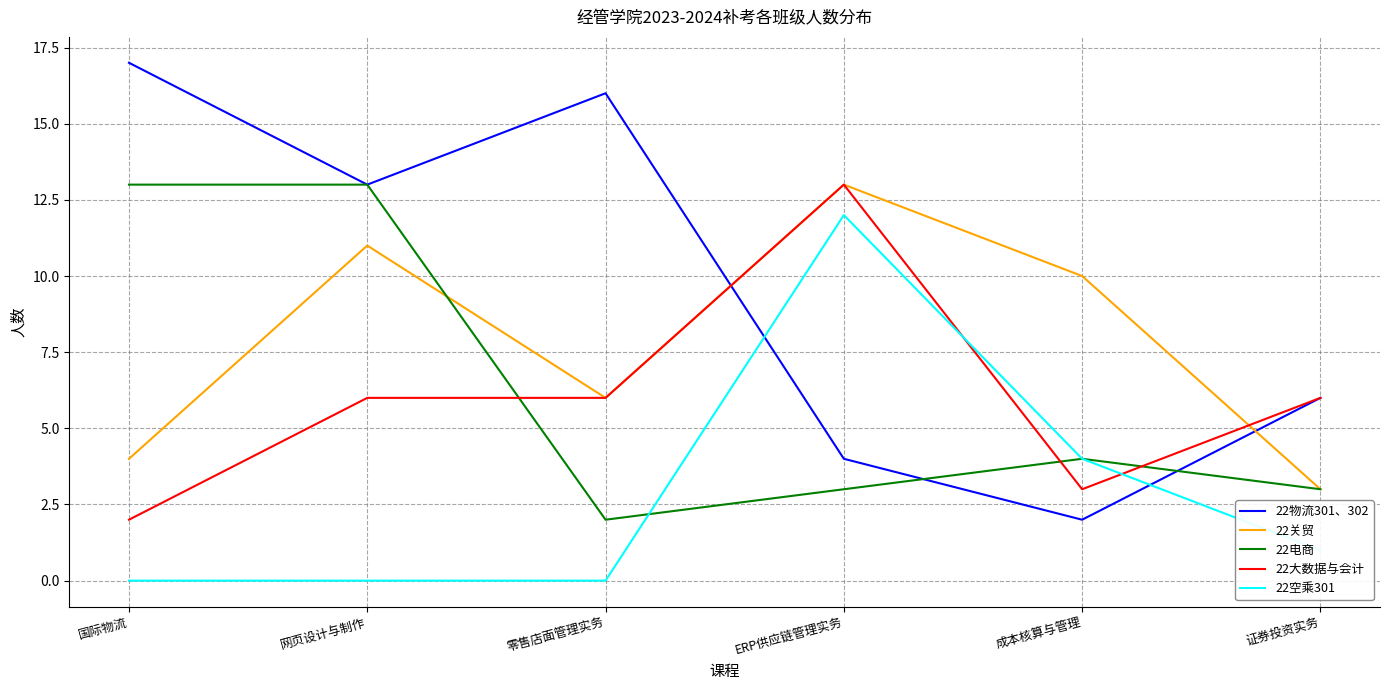

True or false: 22电商 has a value of 13 at 国际物流.

True